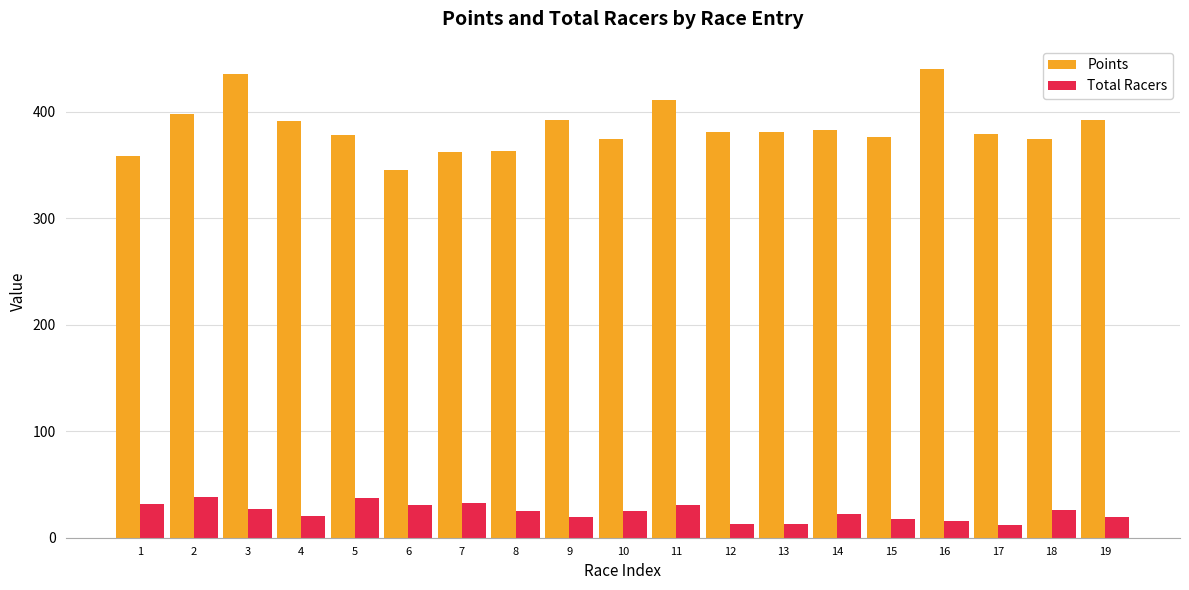

Rank the series by their maximum value, from lowest to highest.

Total Racers, Points